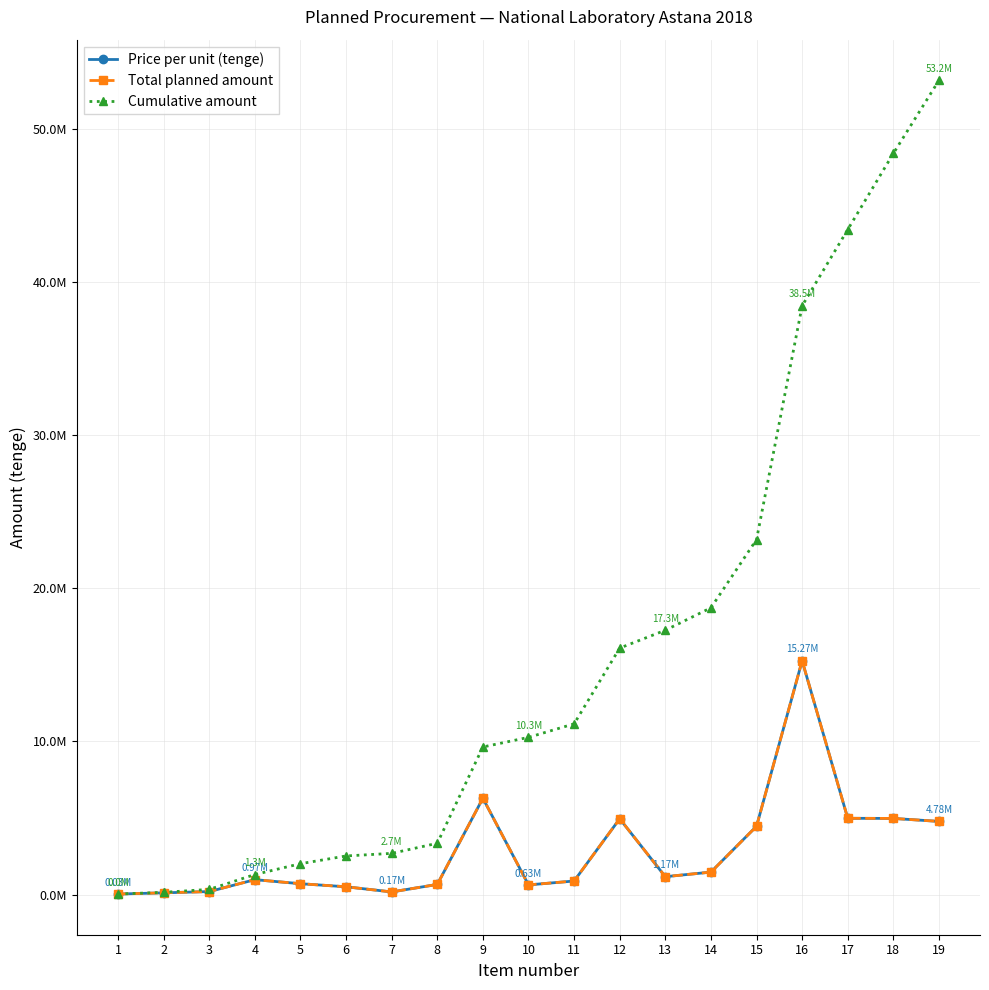

Rank the series by their maximum value, from lowest to highest.

Price per unit (tenge), Total planned amount, Cumulative amount